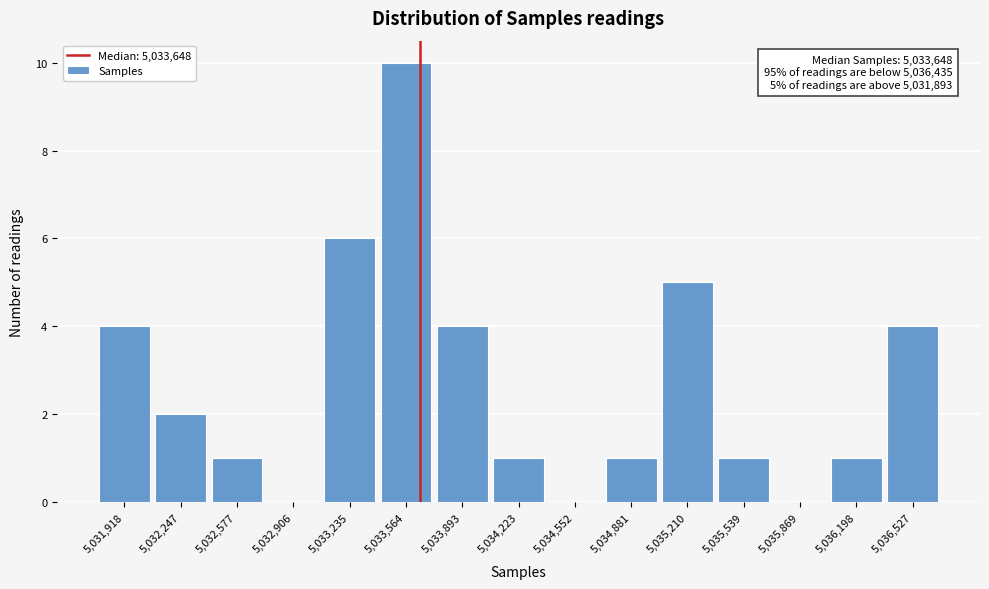

Which range on the x-axis has the tallest bar?

5033400 to 5033750